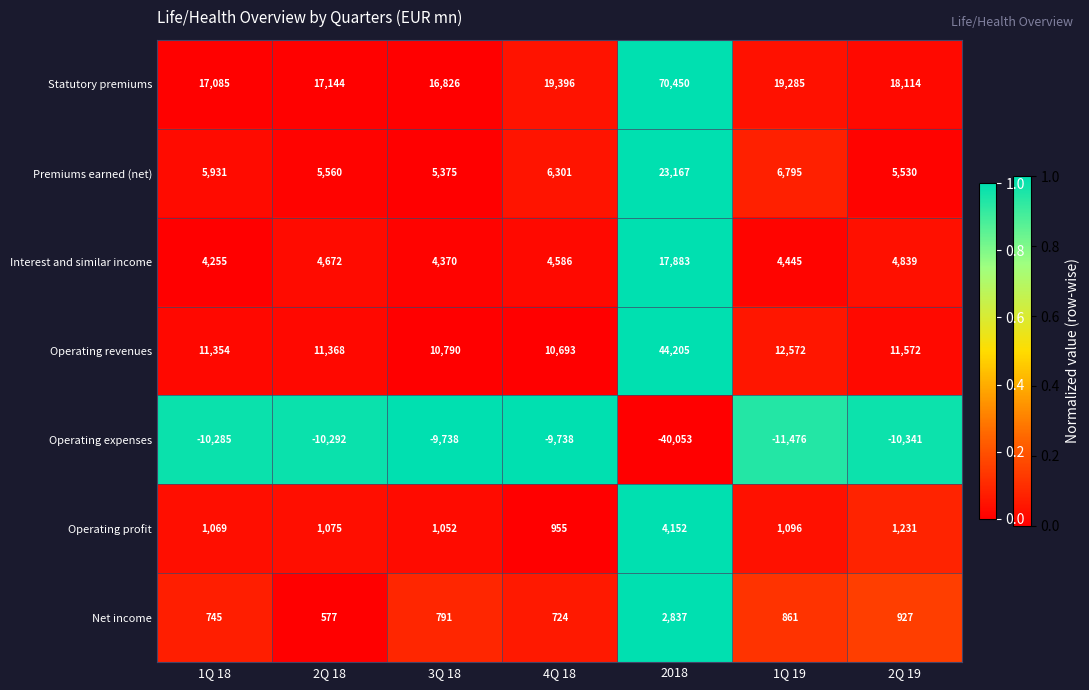

At which category does the chart reach its peak across all series?

2018